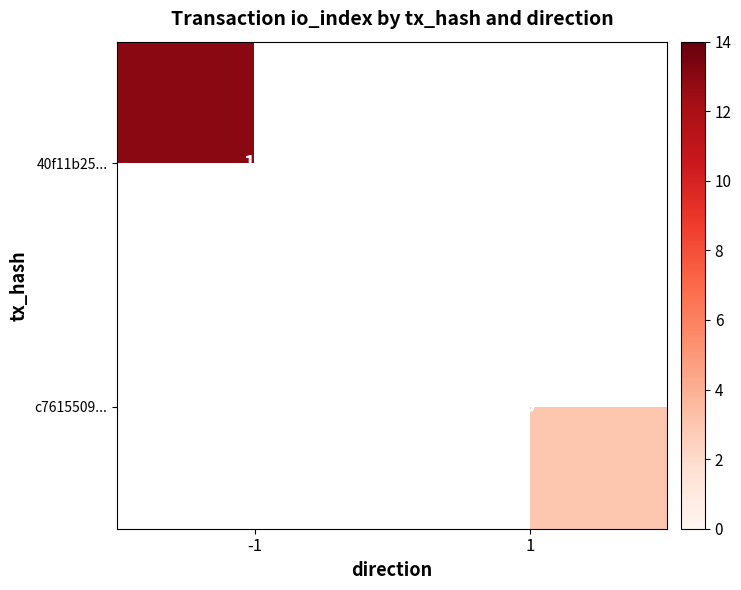

True or false: c7615509... has a value of 5.1 at 1.

False